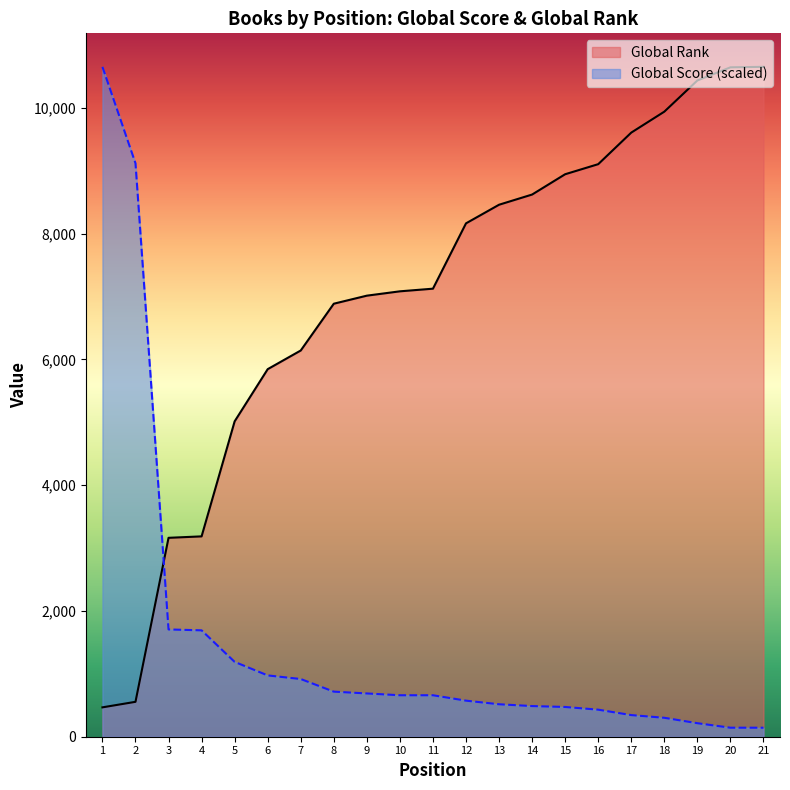

Where does the Global Score series first go above 659?

1